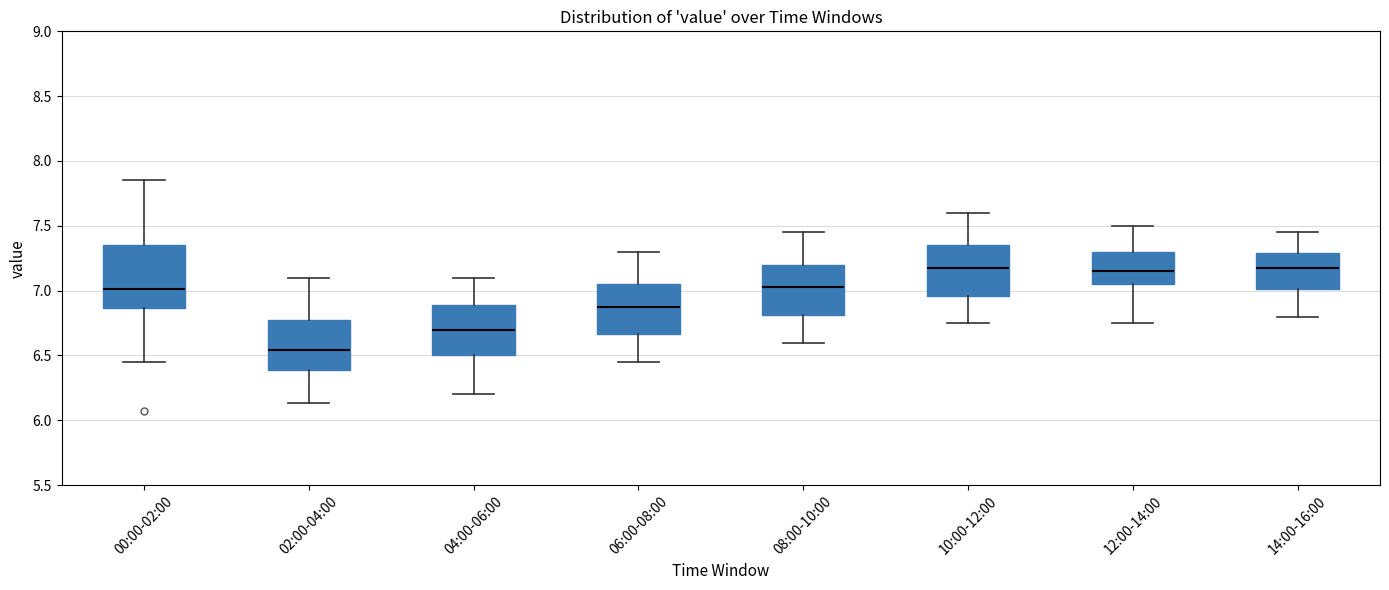

Reading left to right, transcribe this box plot: for each box, give where its median line is, the range the box spans, and where its two whiskers end, as read against the y-axis. The values are not printed on the chart, so give them approximately, as read against the axis.

00:00-02:00: median 7.00, box 6.85 to 7.35, whiskers 6.45 to 7.85
02:00-04:00: median 6.55, box 6.40 to 6.75, whiskers 6.15 to 7.10
04:00-06:00: median 6.70, box 6.50 to 6.90, whiskers 6.20 to 7.10
06:00-08:00: median 6.90, box 6.65 to 7.05, whiskers 6.45 to 7.30
08:00-10:00: median 7.05, box 6.80 to 7.20, whiskers 6.60 to 7.45
10:00-12:00: median 7.20, box 6.95 to 7.35, whiskers 6.75 to 7.60
12:00-14:00: median 7.15, box 7.05 to 7.30, whiskers 6.75 to 7.50
14:00-16:00: median 7.20, box 7.00 to 7.30, whiskers 6.80 to 7.45